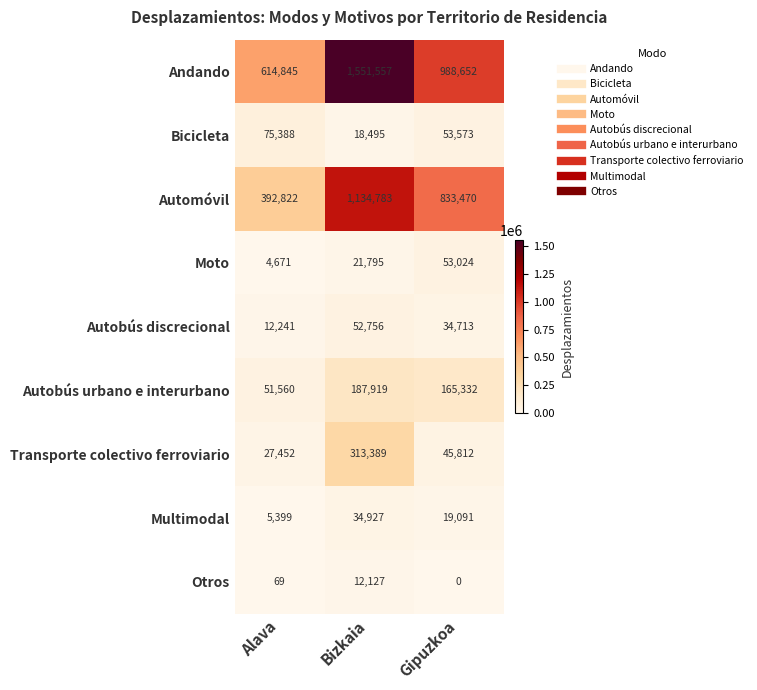

What is the minimum value for Transporte colectivo ferroviario?

27452